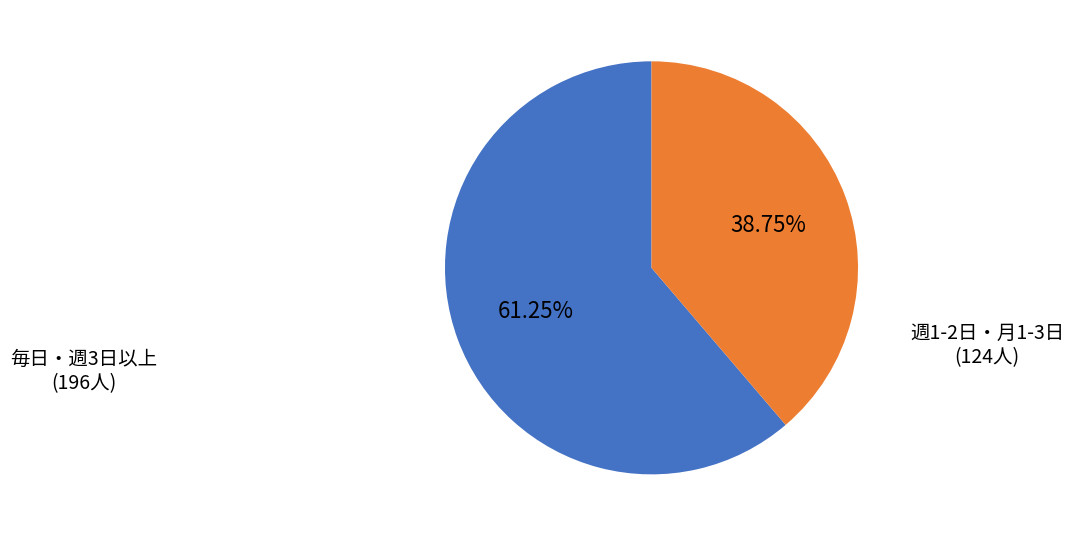

Does any single category account for the majority?

Yes